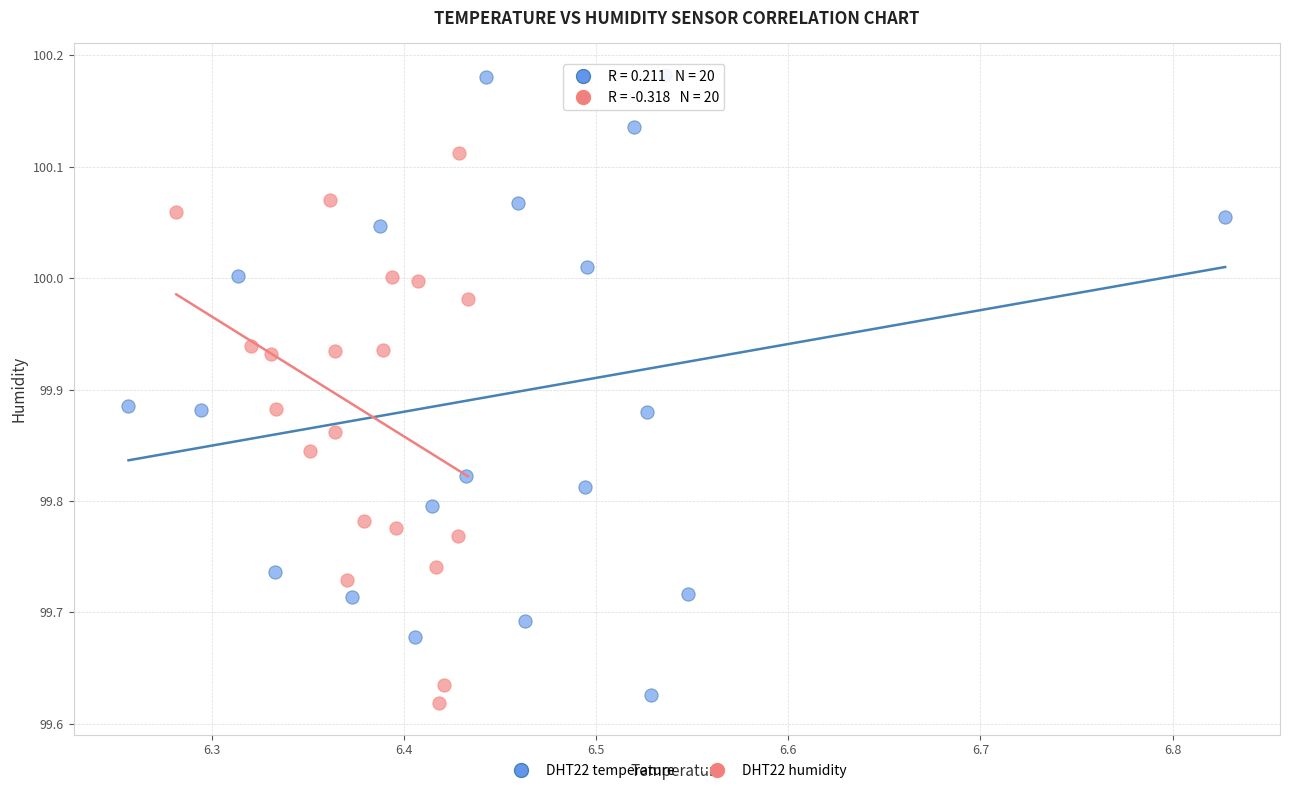

Which series has the widest spread of Y values?

DHT22 temperature